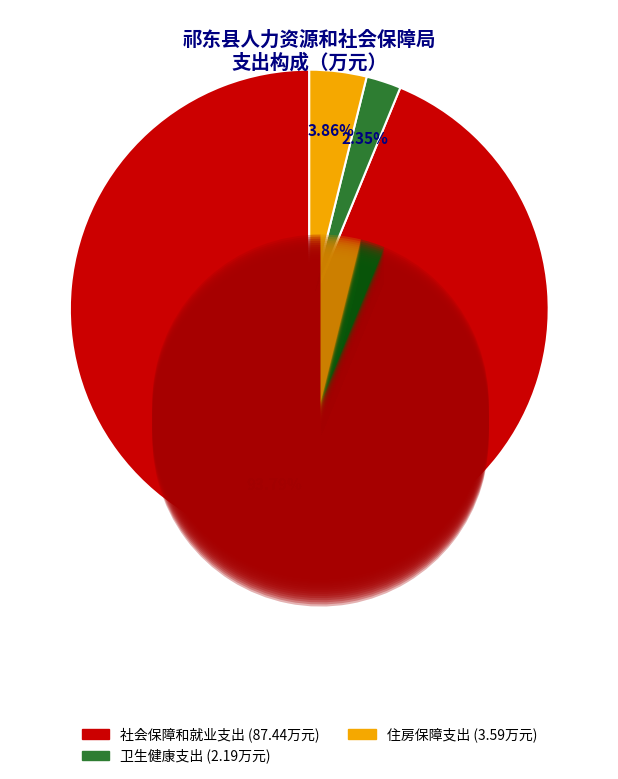

Combined, what portion of the pie is 住房保障支出 and 卫生健康支出?

6.2%